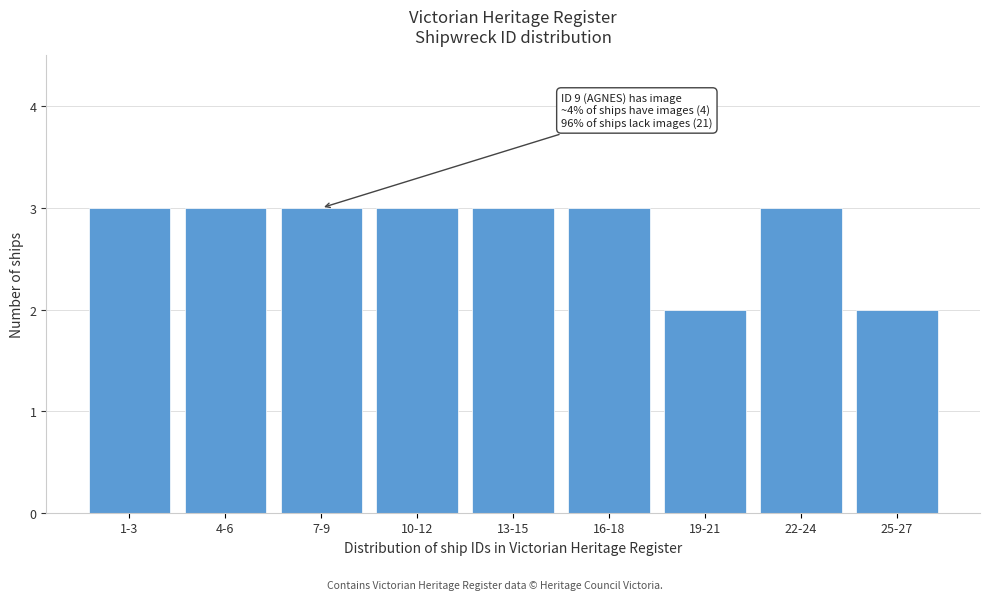

Reading left to right, extract all data points from this chart.

1-3=3	4-6=3	7-9=3	10-12=3	13-15=3	16-18=3	19-21=2	22-24=3	25-27=2